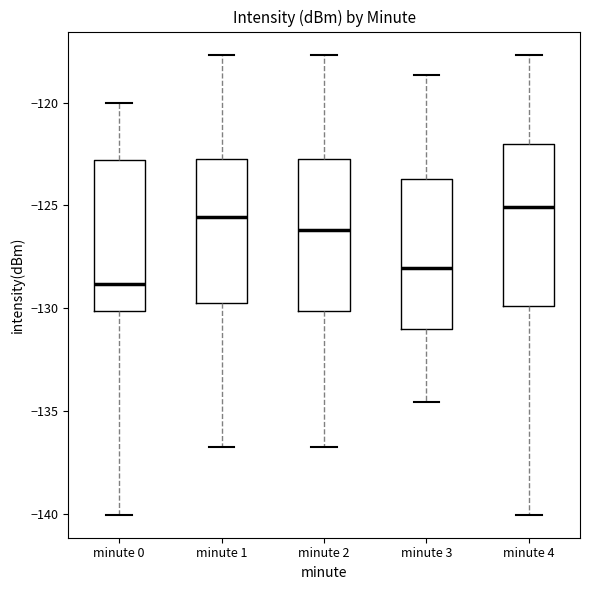

Which box has the lowest median line?

minute 0